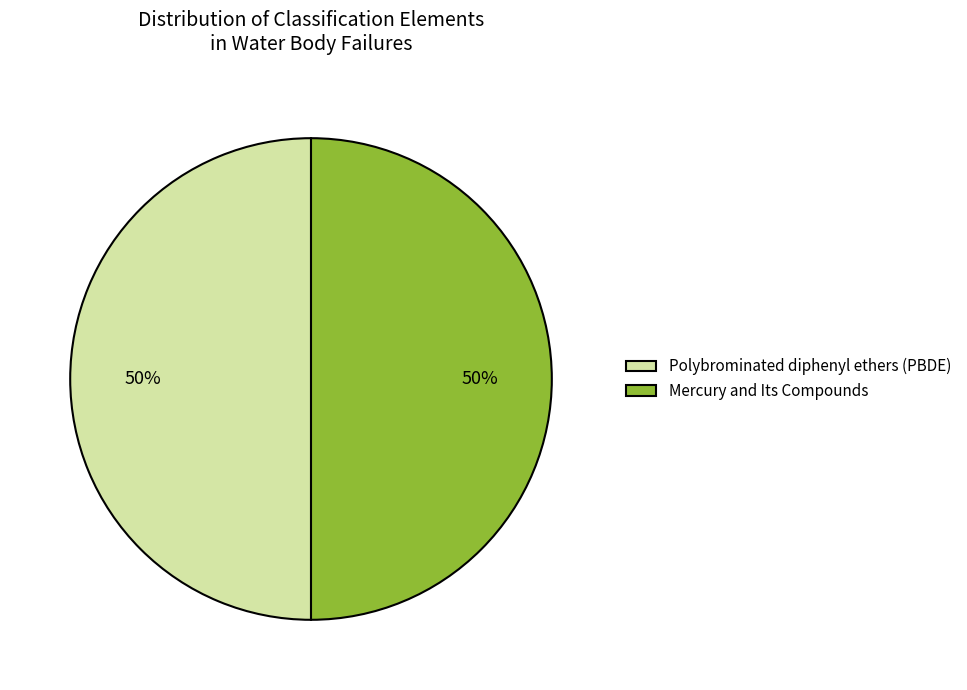

How many segments does this pie chart have?

2